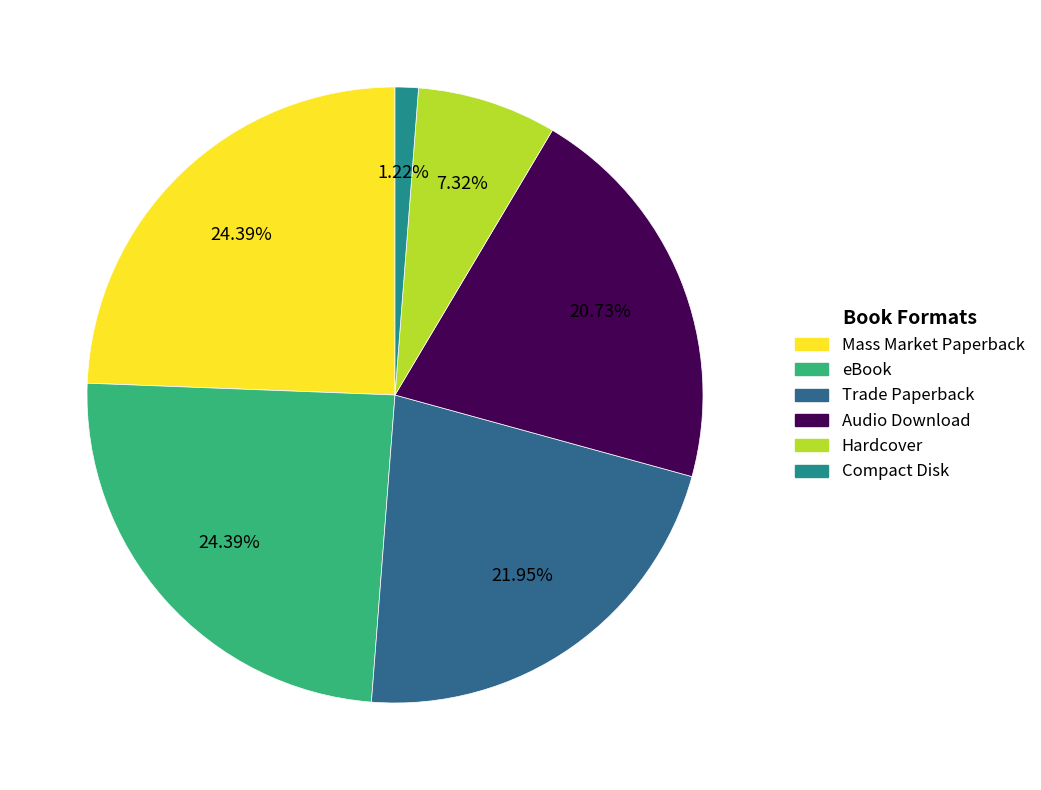

Which slice is the smallest?

Compact Disk